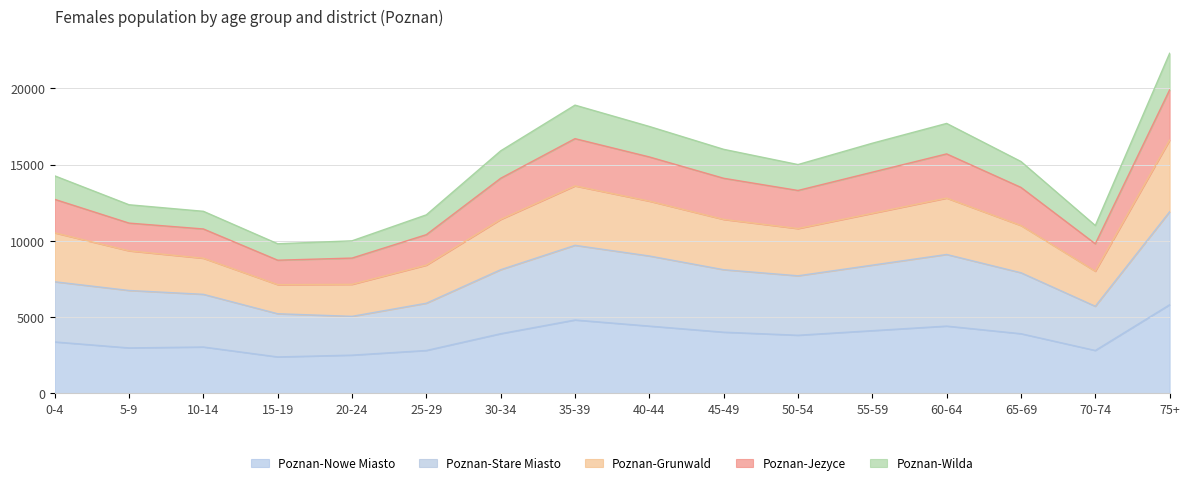

What is the total value across all series at 75+?

22300